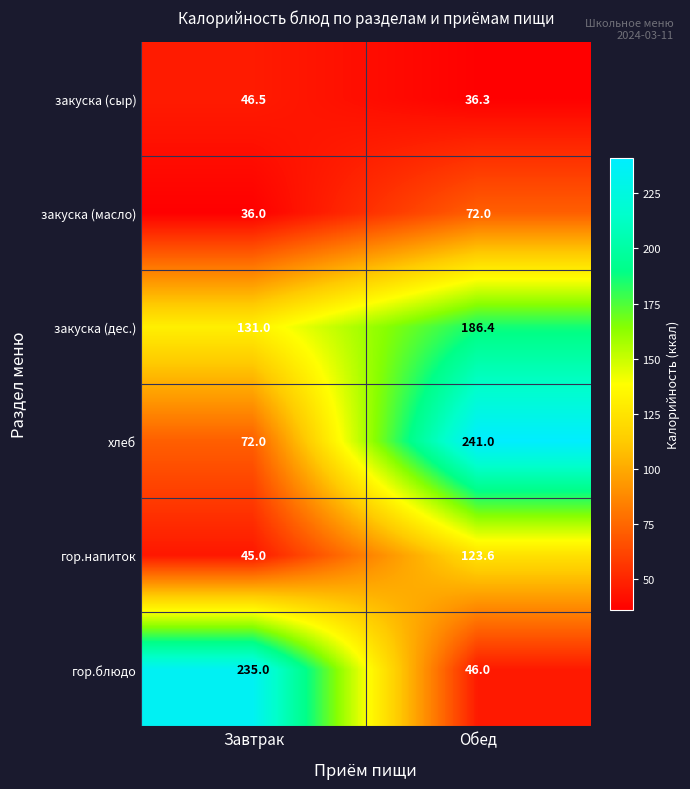

What is the difference between the maximum and minimum values in the хлеб series?

169.0